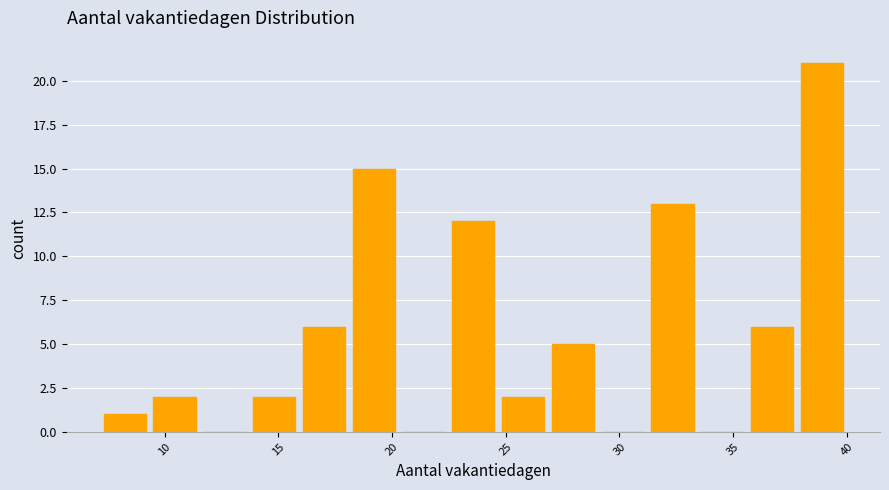

Reading left to right, list every bar in this chart as the range it spans on the x-axis followed by its height. Neither the bar edges nor the heights are printed on the chart, so give them approximately, as read against the axes.

7.0 to 9.5: 1
9.5 to 11.5: 2
11.5 to 13.5: 0
13.5 to 16.0: 2
16.0 to 18.0: 6
18.0 to 20.5: 15
20.5 to 22.5: 0
22.5 to 24.5: 12
24.5 to 27.0: 2
27.0 to 29.0: 5
29.0 to 31.0: 0
31.0 to 33.5: 13
33.5 to 35.5: 0
35.5 to 38.0: 6
38.0 to 40.0: 21